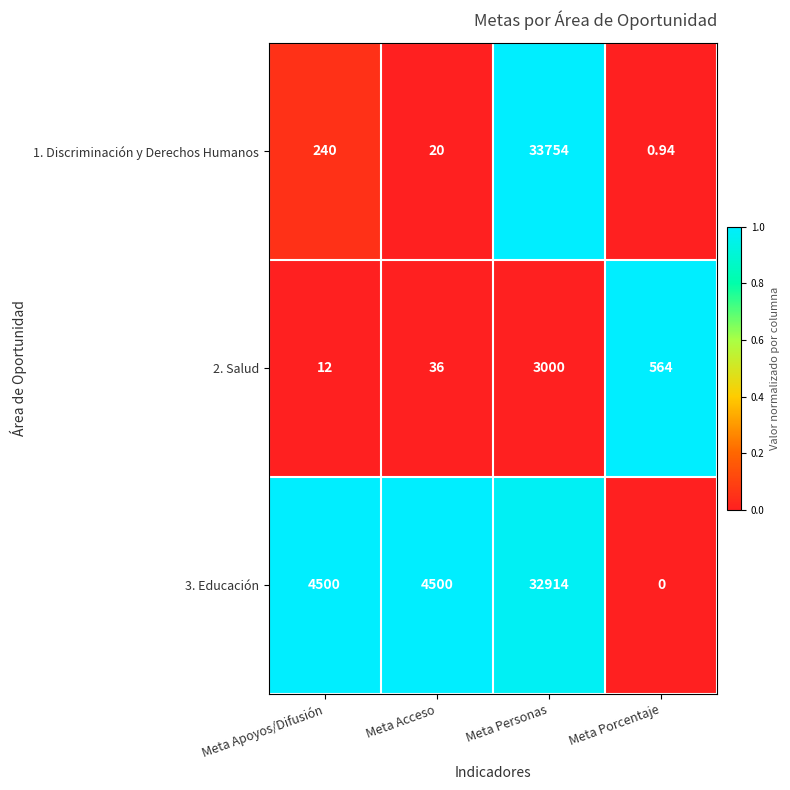

Is the value of 2. Salud at Meta Apoyos/Difusión greater than the value of 1. Discriminación y Derechos Humanos at Meta Personas?

No